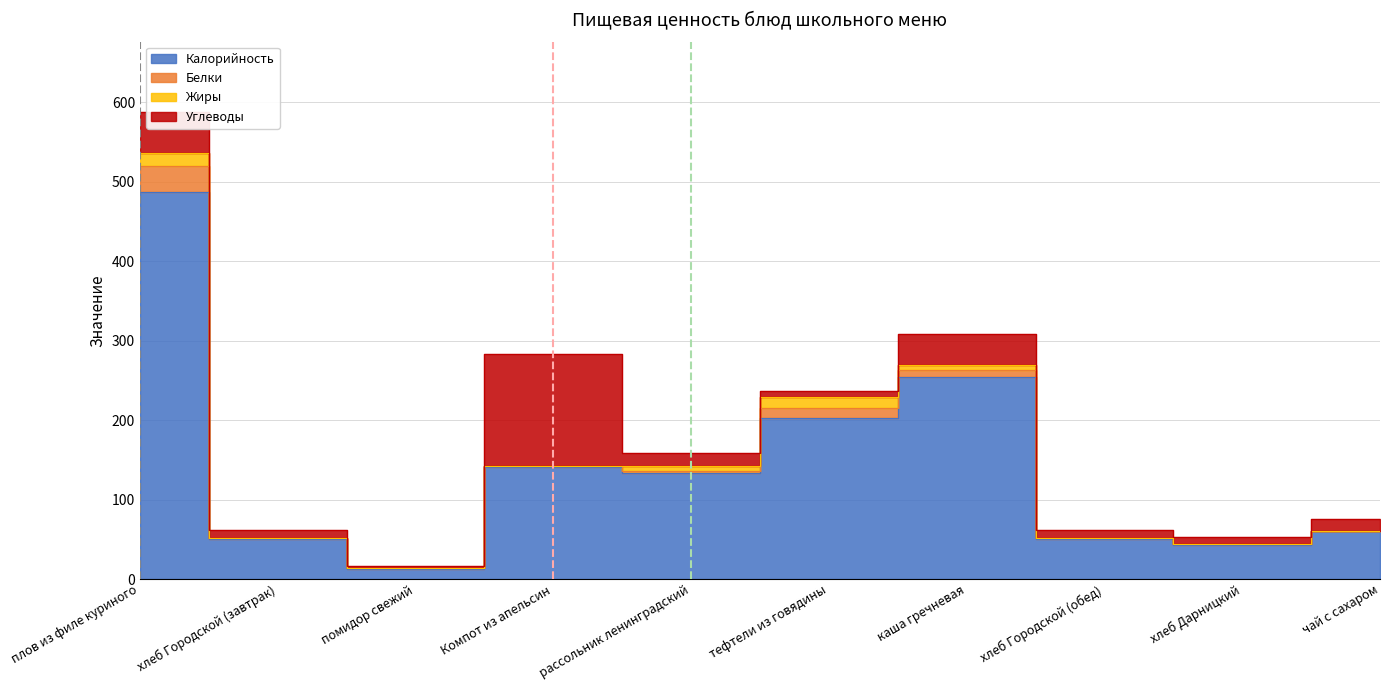

What are all the series names shown in the legend?

Калорийность, Белки, Жиры, Углеводы